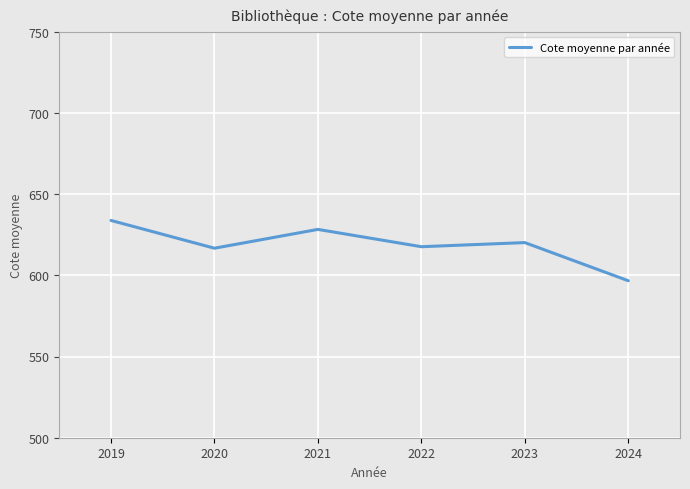

At which label does the data first exceed 620?

2019